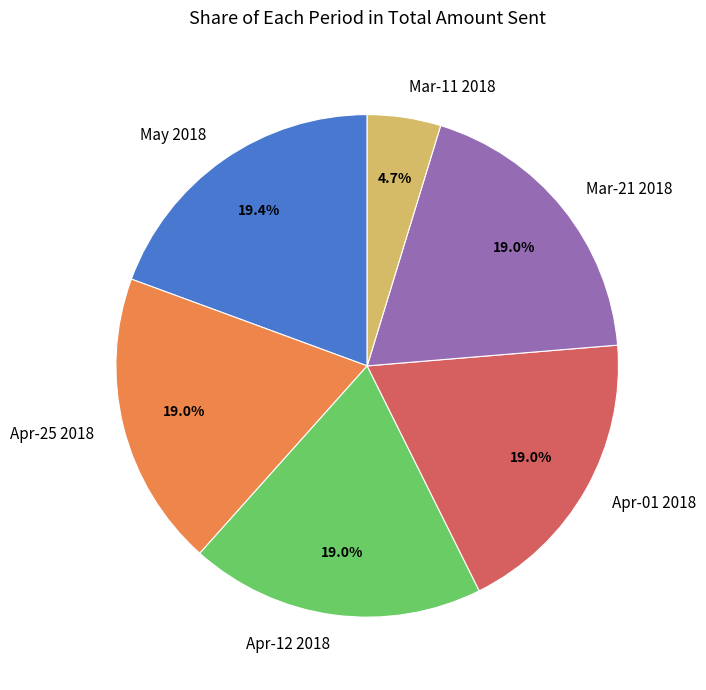

How many segments does this pie chart have?

6